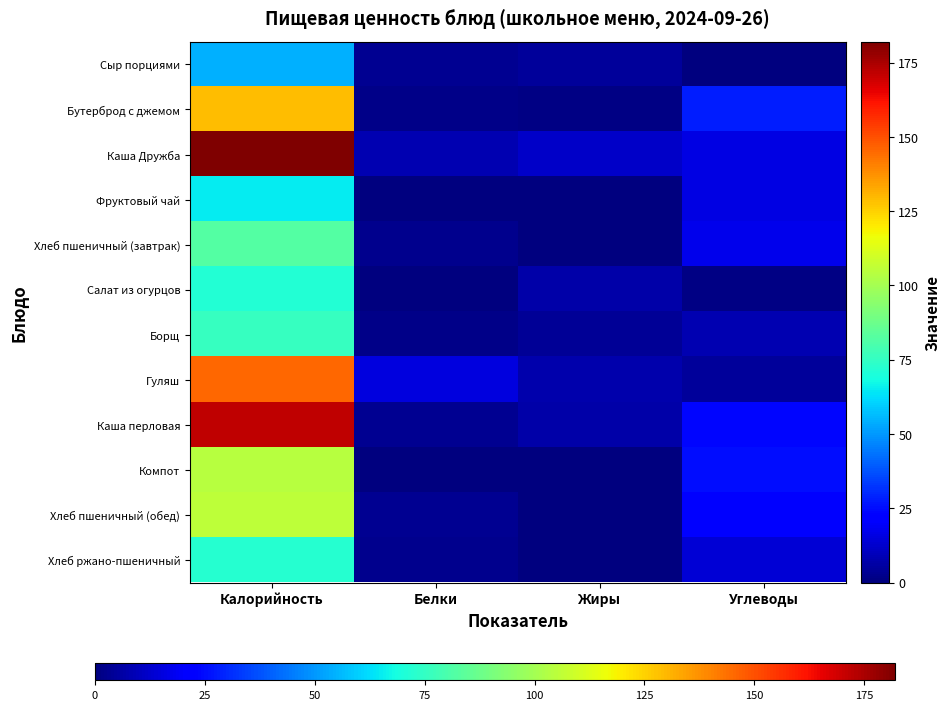

At how many categories does at least one series exceed 105?

1